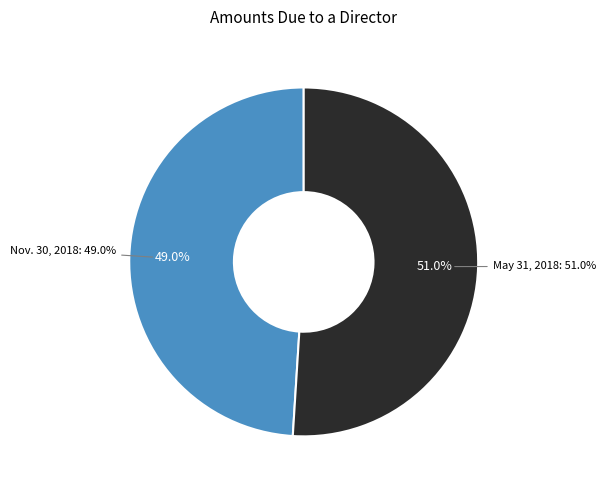

Is it true that May 31, 2018 is 61% of the pie?

False